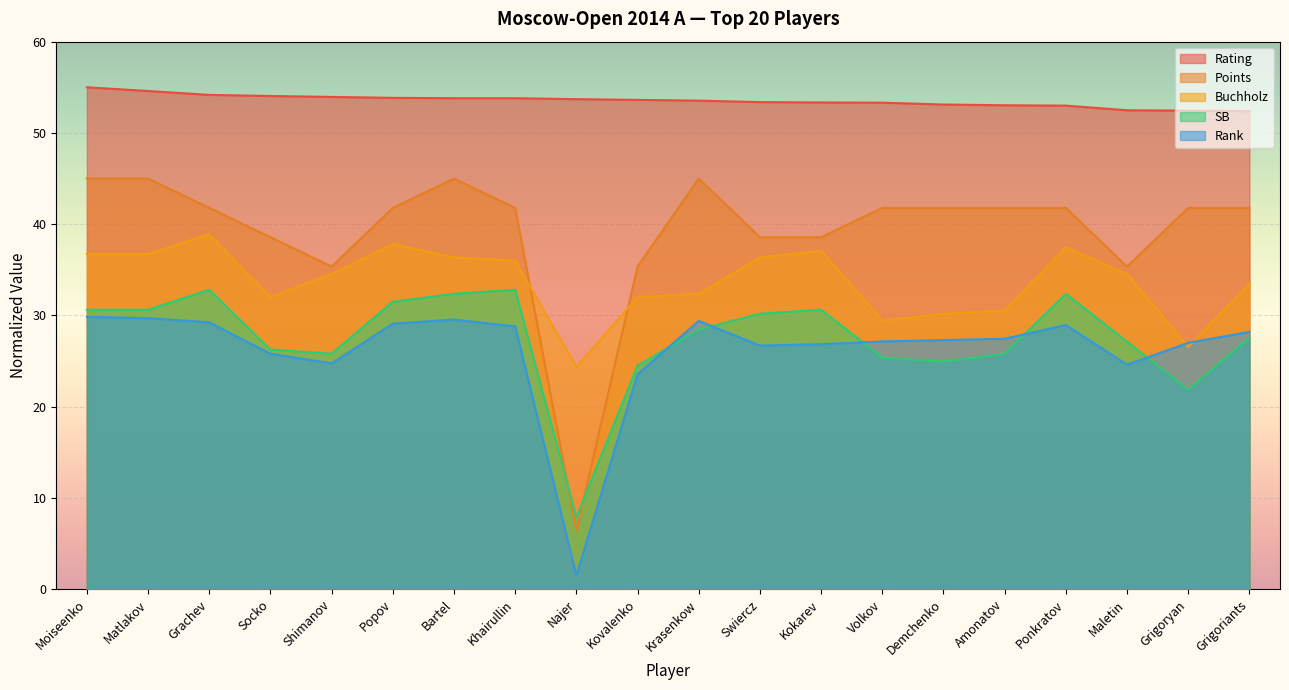

What is the label of the 16th point from the right?

Shimanov